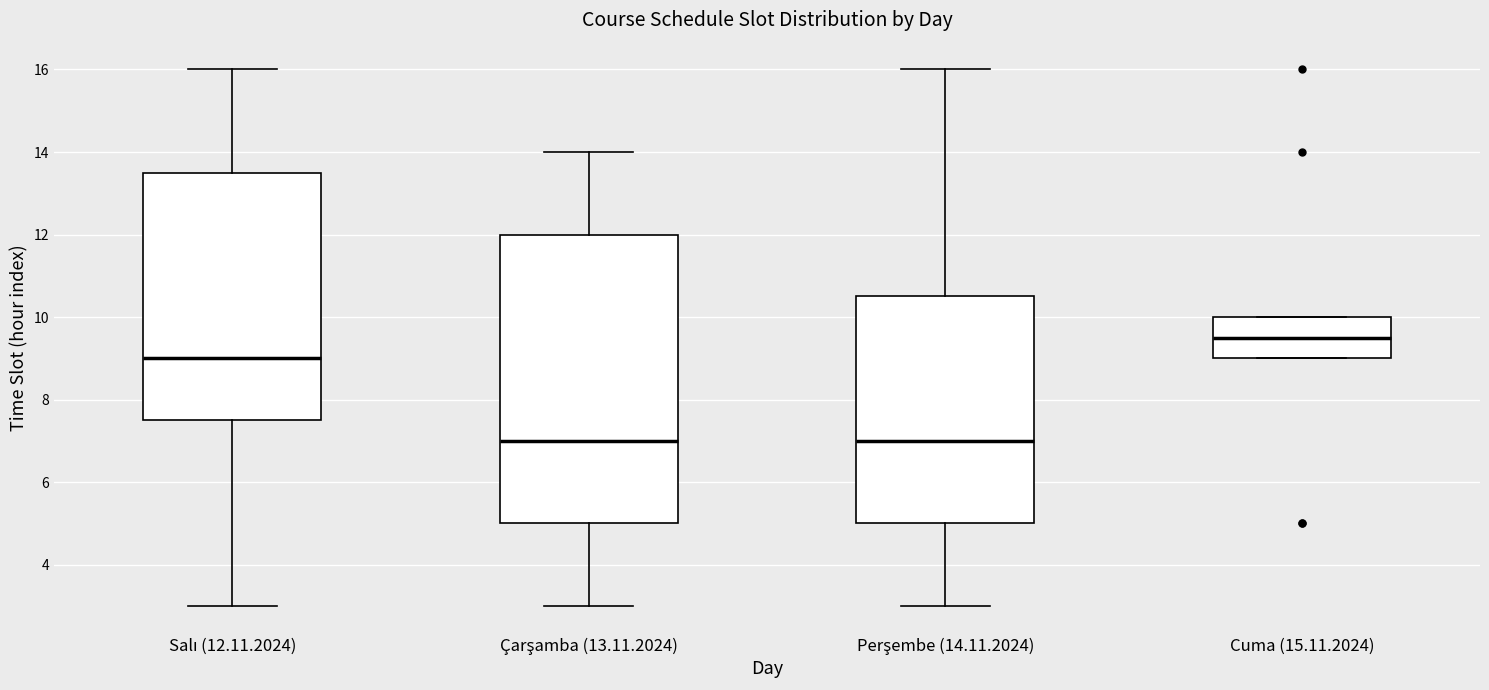

Which box is the tallest, from its lower edge to its upper edge?

Çarşamba (13.11.2024)